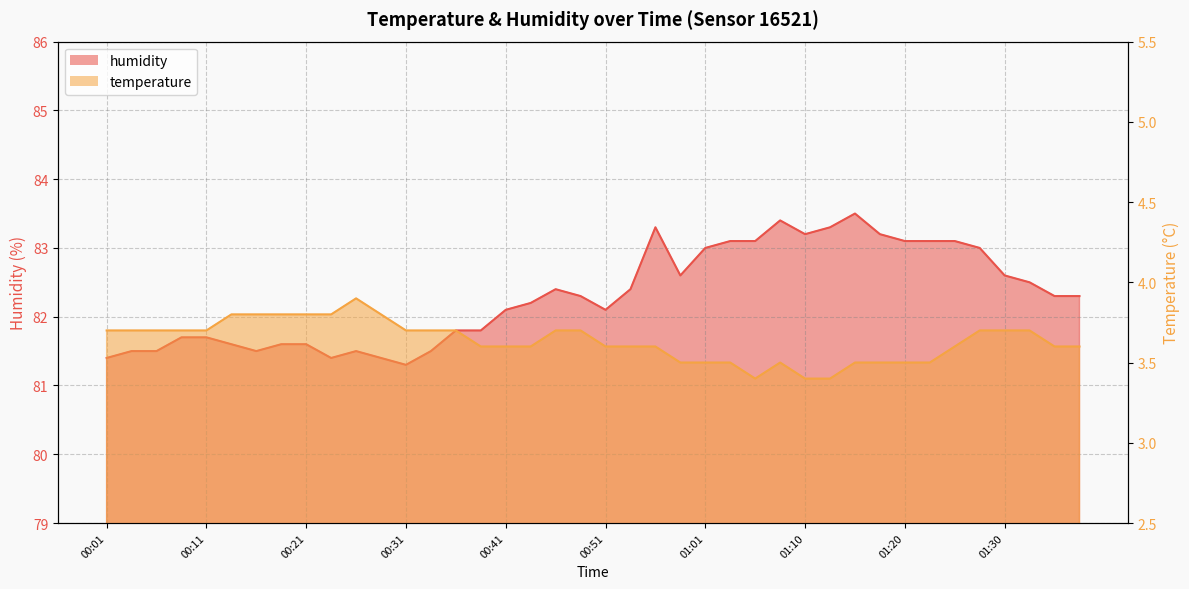

What is the spread (max minus min) of values at 00:51?

78.5